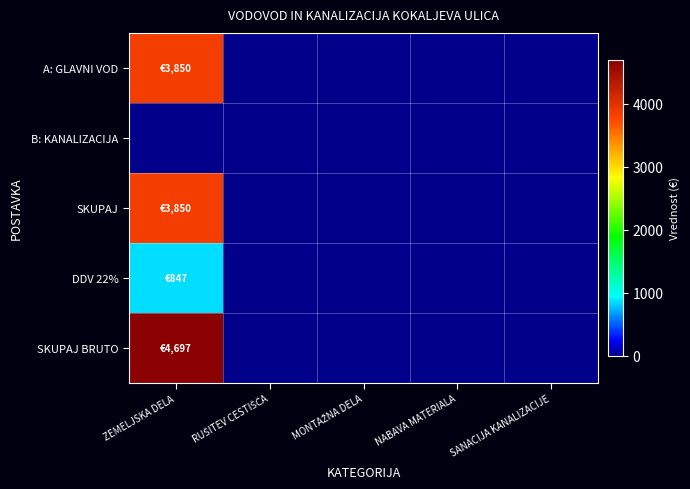

At which category does the chart reach its peak across all series?

ZEMELJSKA DELA